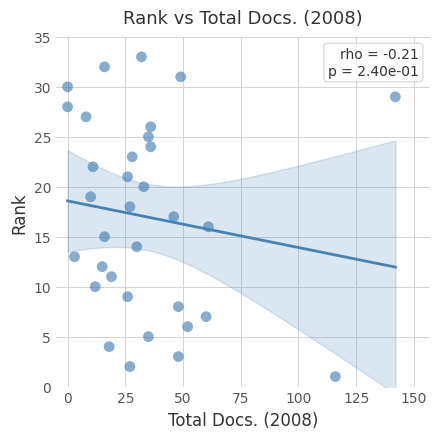

What is the range of Y values (max minus min)?

32